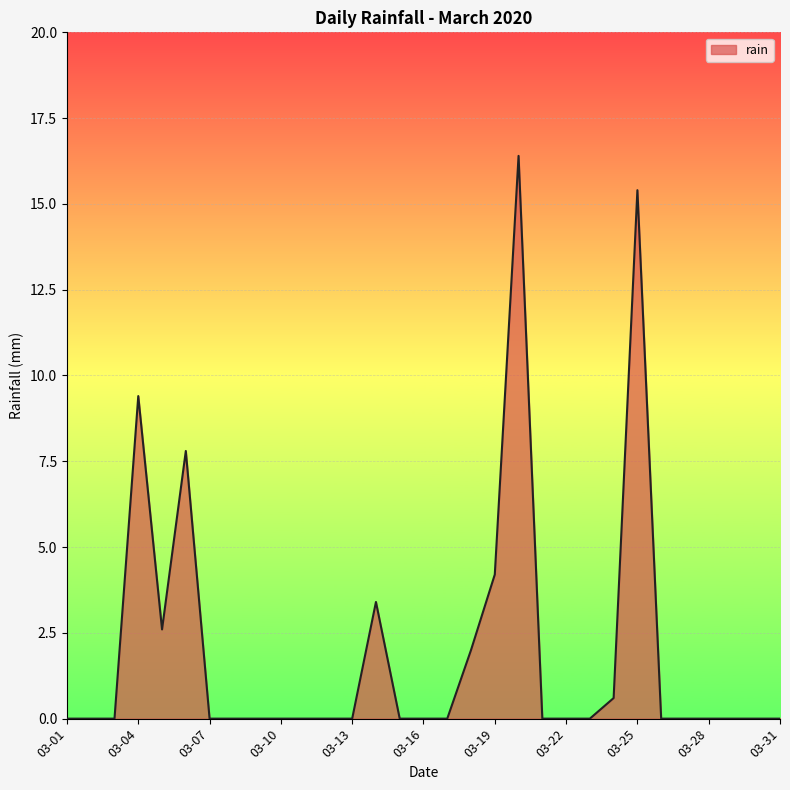

What is the difference between the maximum and minimum values?

16.4